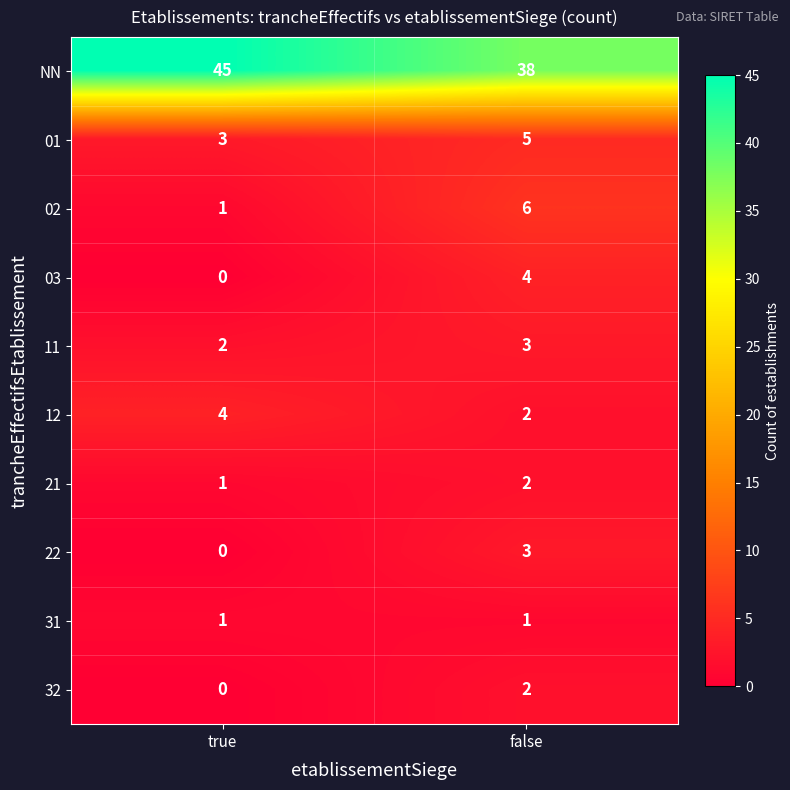

What is the sum of all 02 values?

7